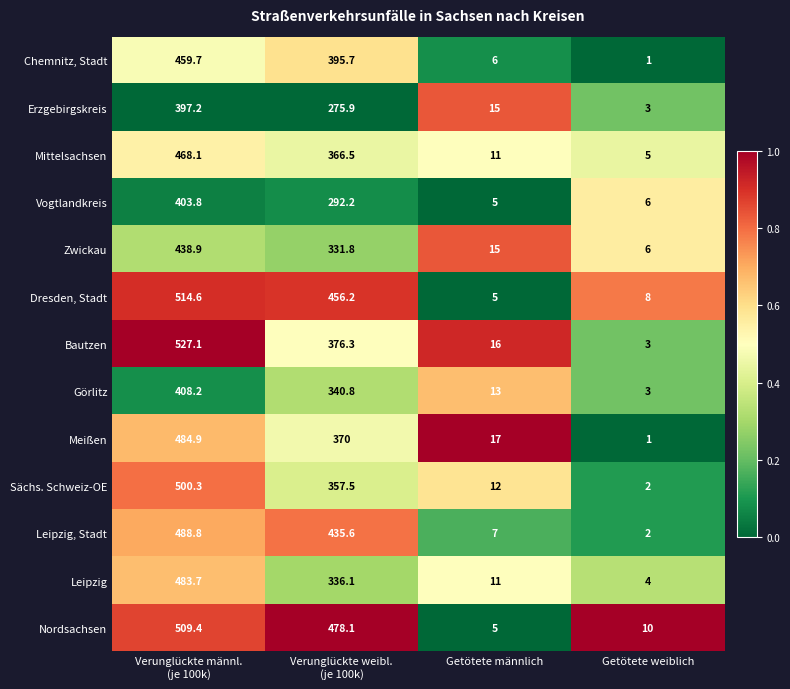

Which category has the lowest value in the Leipzig, Stadt series?

Getötete weiblich